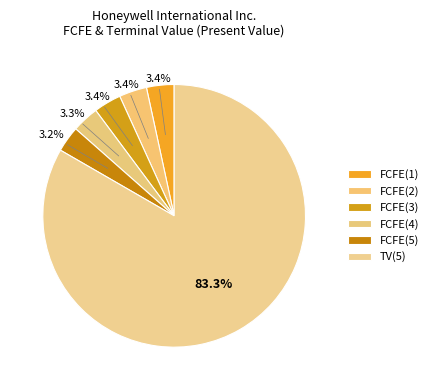

What percentage is the TV(5) slice, to the nearest percent?

83%